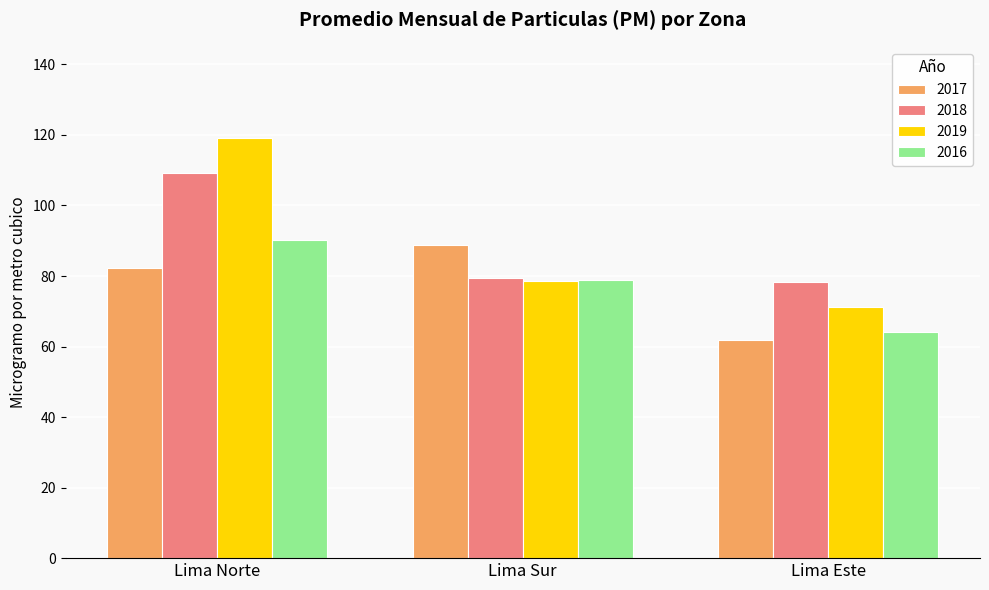

Which category has the highest value across all series?

Lima Norte